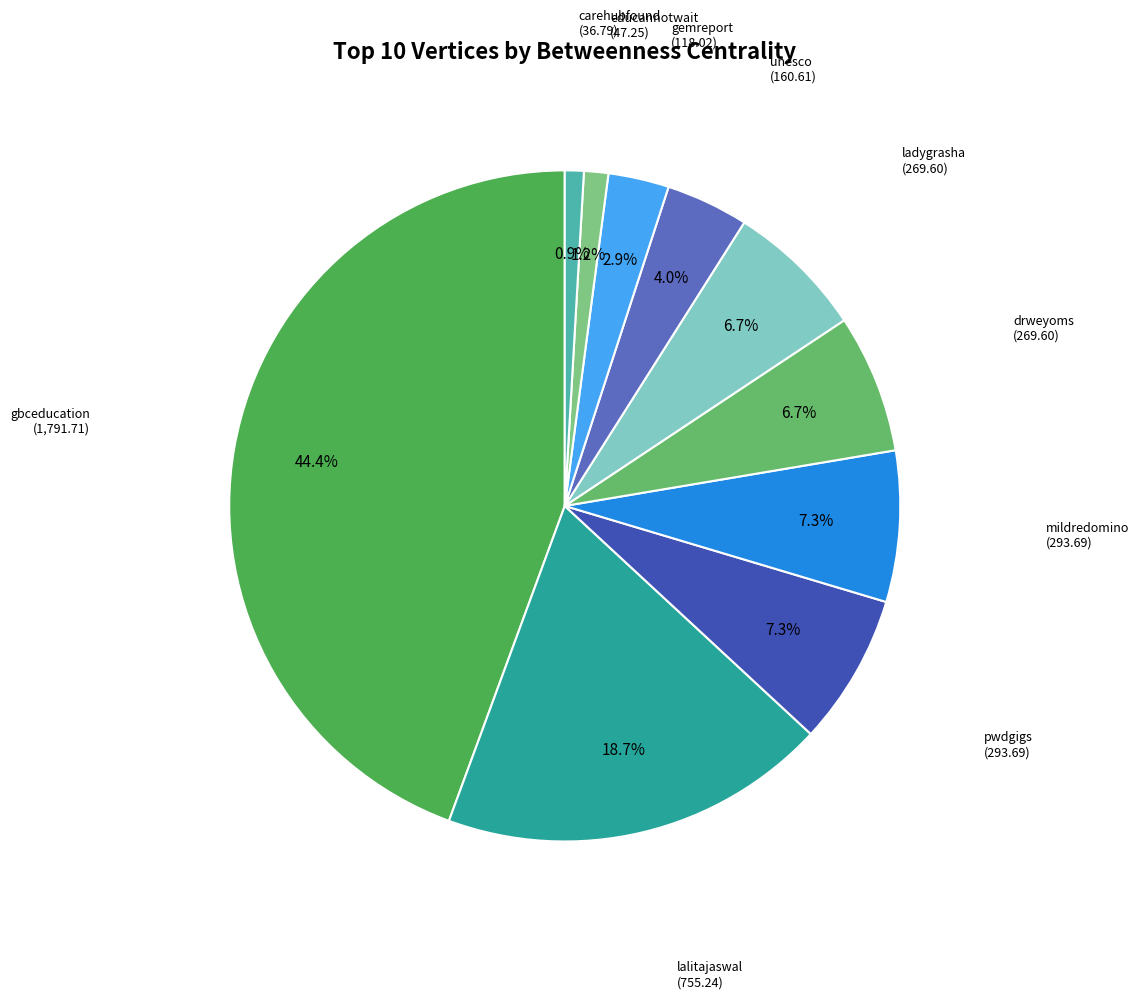

Which slice is the largest?

gbceducation